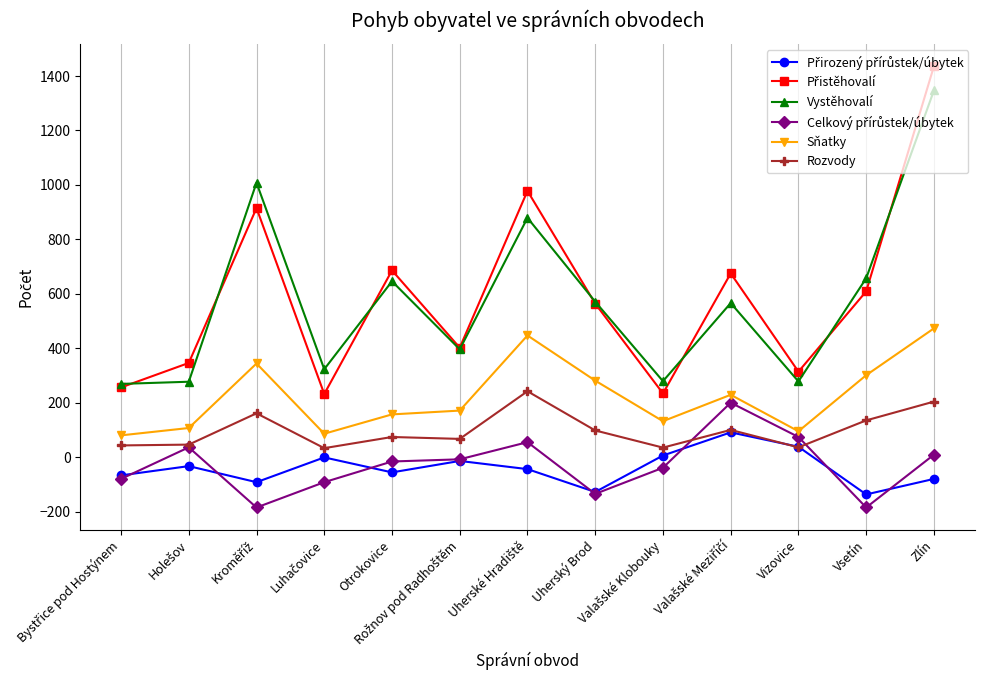

At which label does Vystěhovalí reach its peak?

Zlín